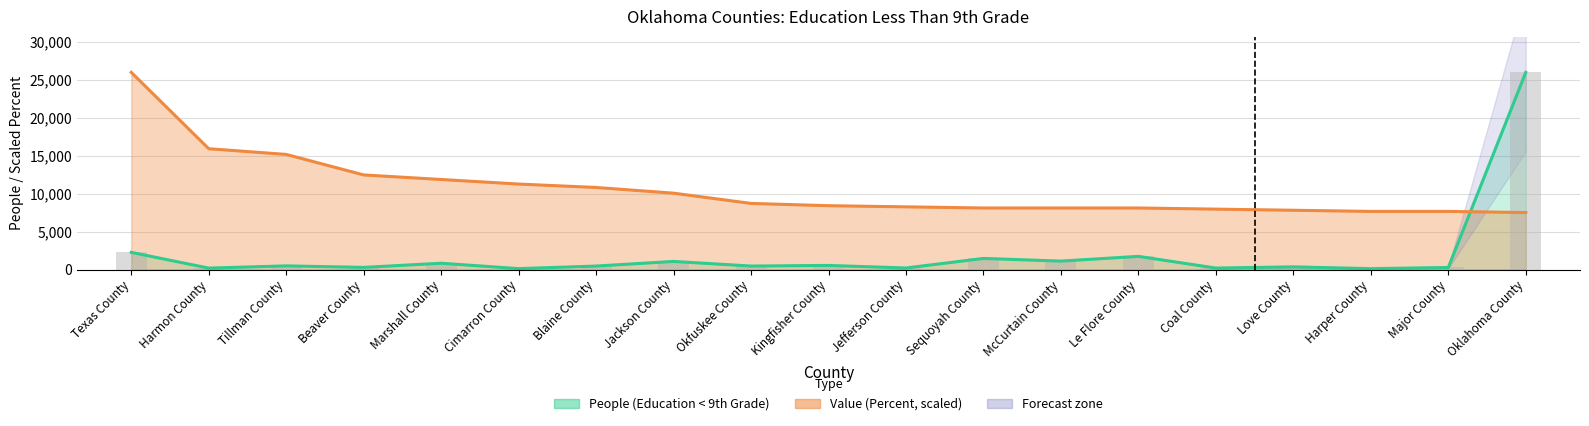

Are the bars horizontal?

No